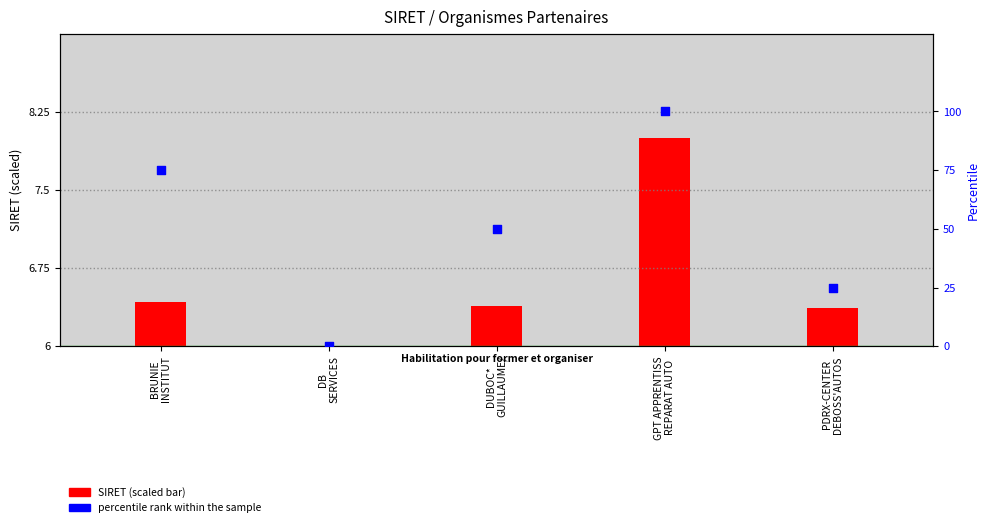

At which category is the sum across all series the highest?

GPT APPRENTISS
REPARAT AUTO